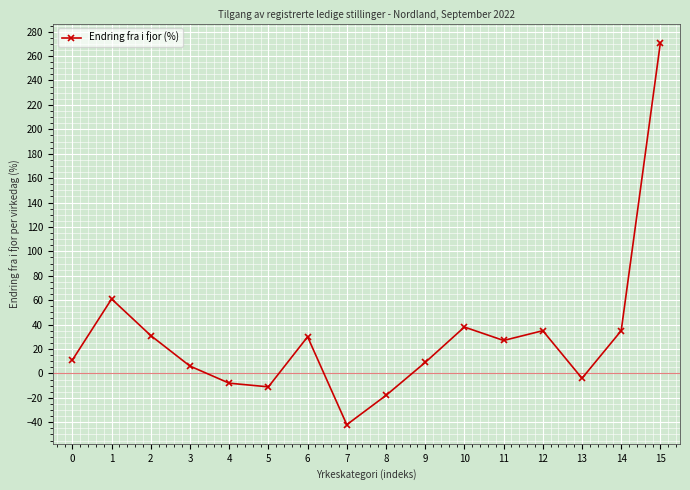

What is the value of the 6th point from the left?

-11